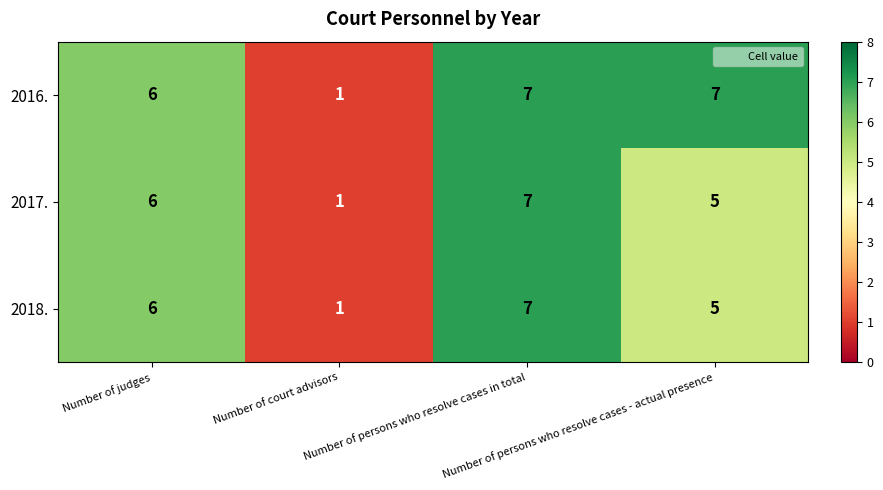

How many 2018. values are between 5 and 7?

3